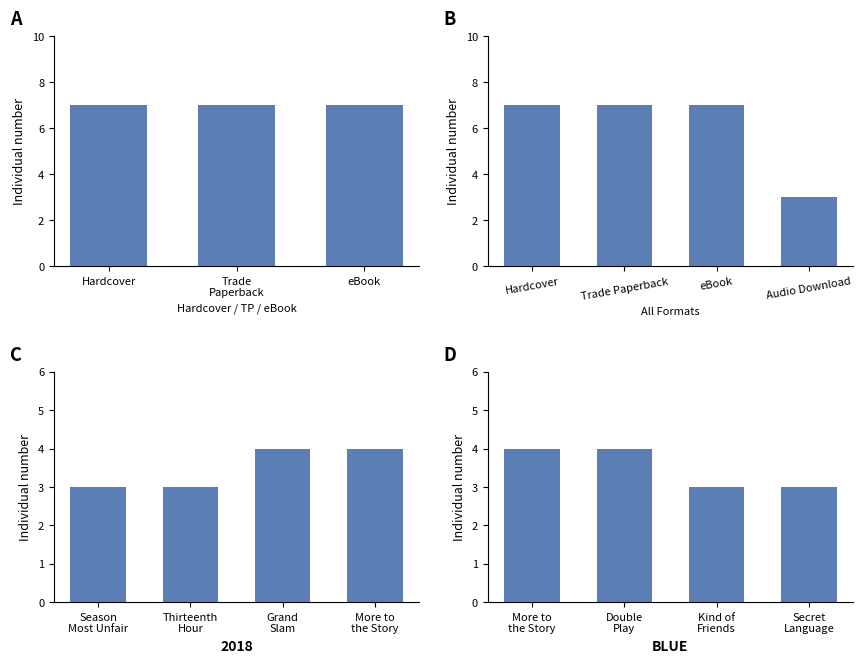

What position from the right is eBook?

2